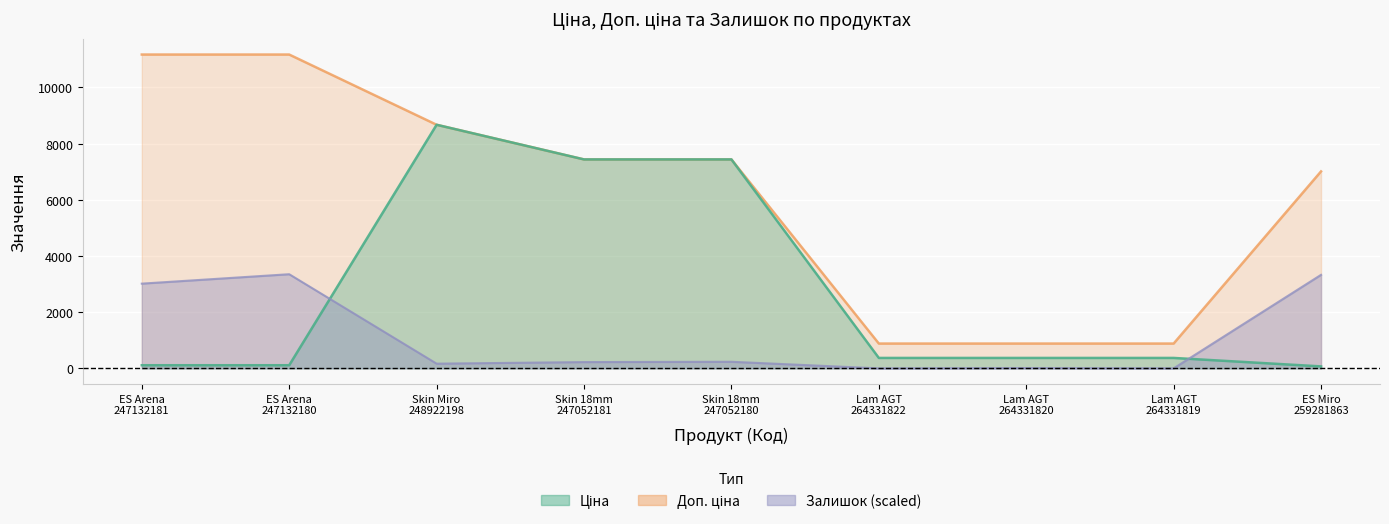

True or false: Залишок has a value of 3328.4 at ES Miro 259281863.

True